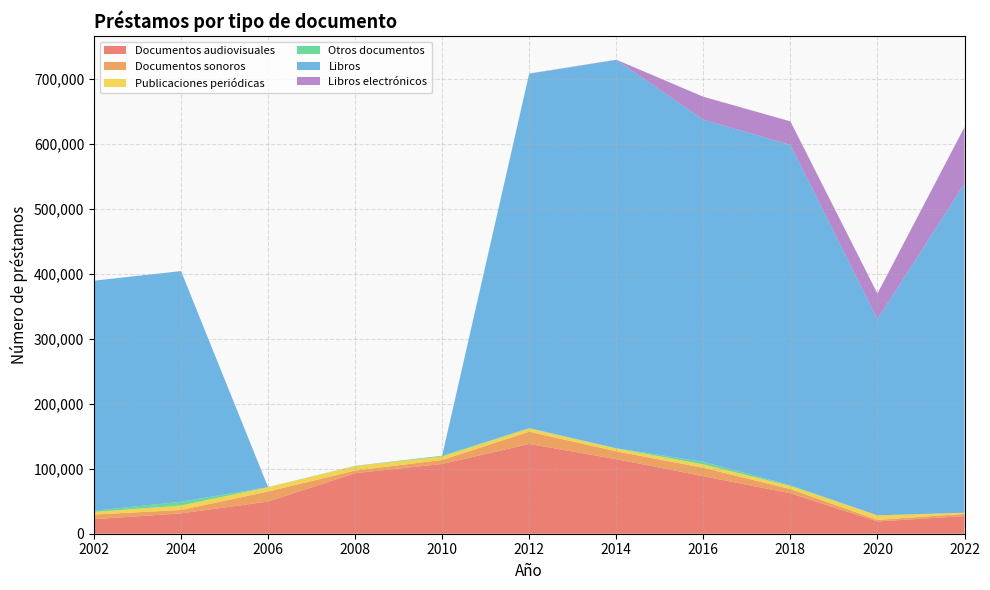

Reading left to right, transcribe all the data shown in this chart.

Documentos audiovisuales: 22381	31329	49503	93159	107337	138120	114741	88555	62228	18888	27197
Documentos sonoros: 7097	5224	15410	4059	6157	18823	12008	12857	6491	2437	3348
Publicaciones periódicas: 3998	6835	6549	6881	5324	5080	4487	5200	4748	6972	1723
Otros documentos: 1990	5752	288	376	1255	479	308	4054	1277	0	0
Libros: 353853	354938	0	0	0	545151	597457	526376	523434	301756	506476
Libros electrónicos: 0	0	0	0	0	414	278	35284	36276	39411	86861